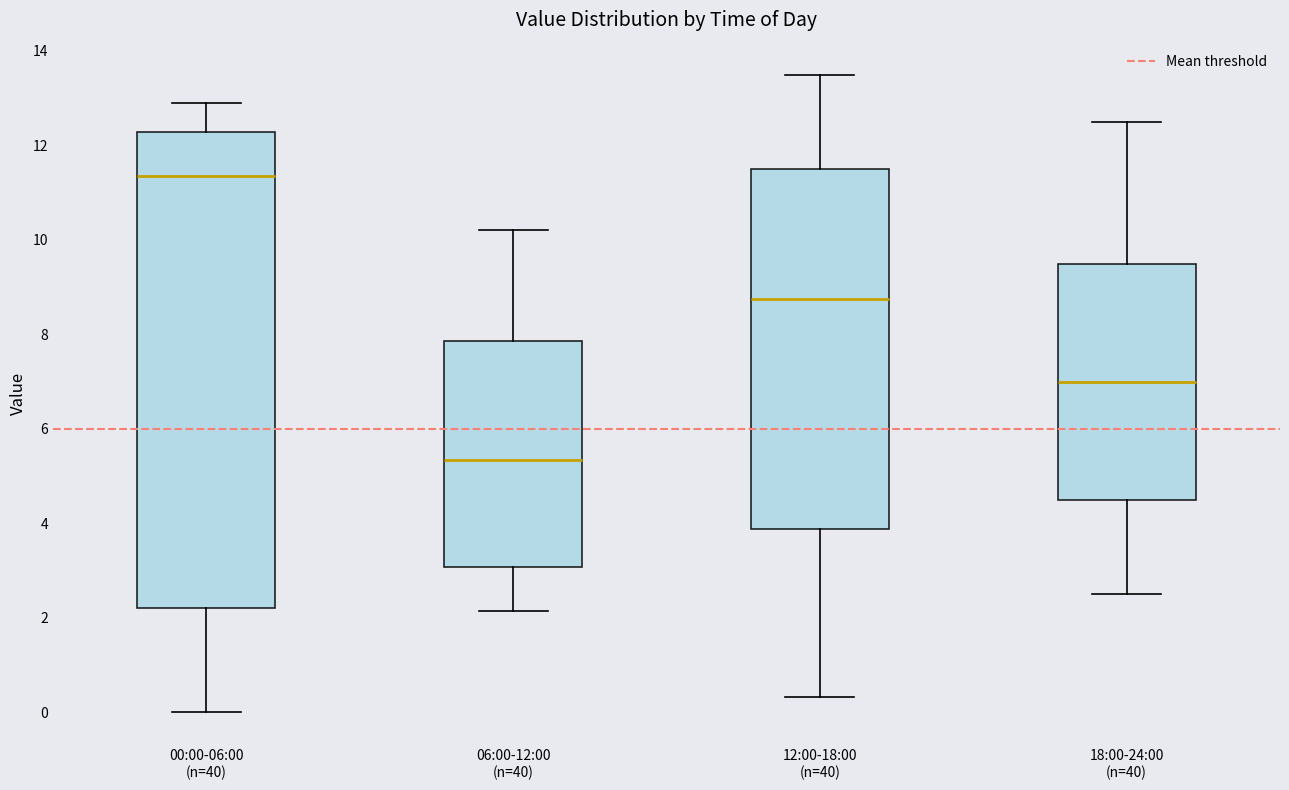

Comparing the boxes themselves (not the whiskers), which one is the tallest?

00:00-06:00 (n=40)